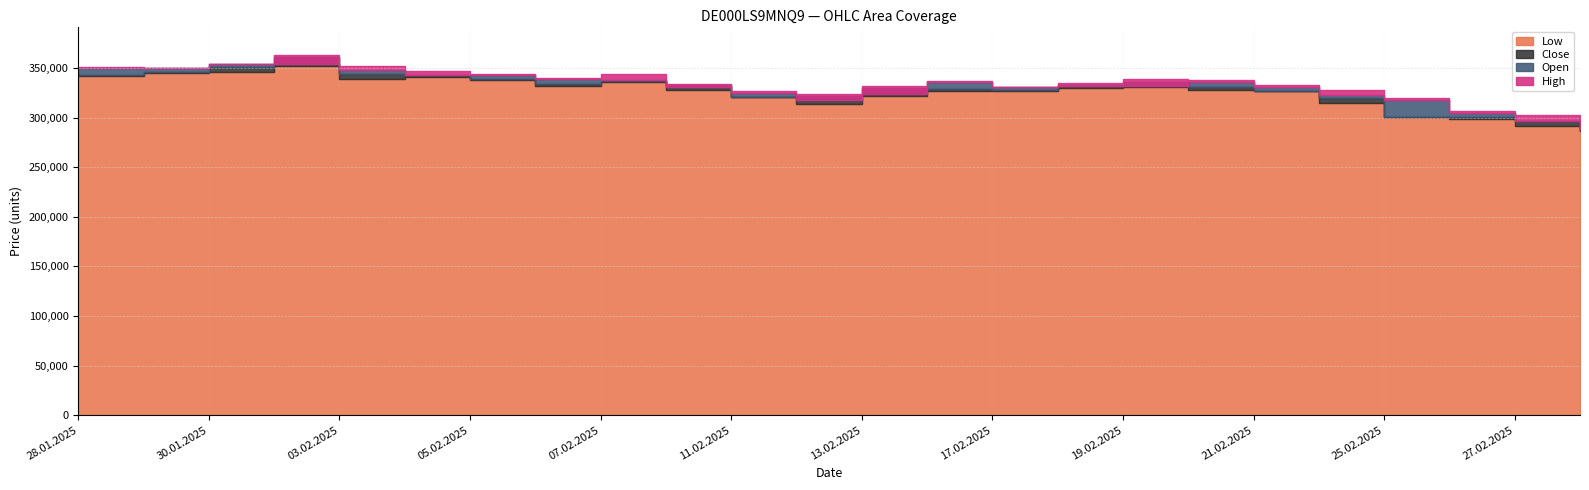

True or false: Open and High cross at least once.

False